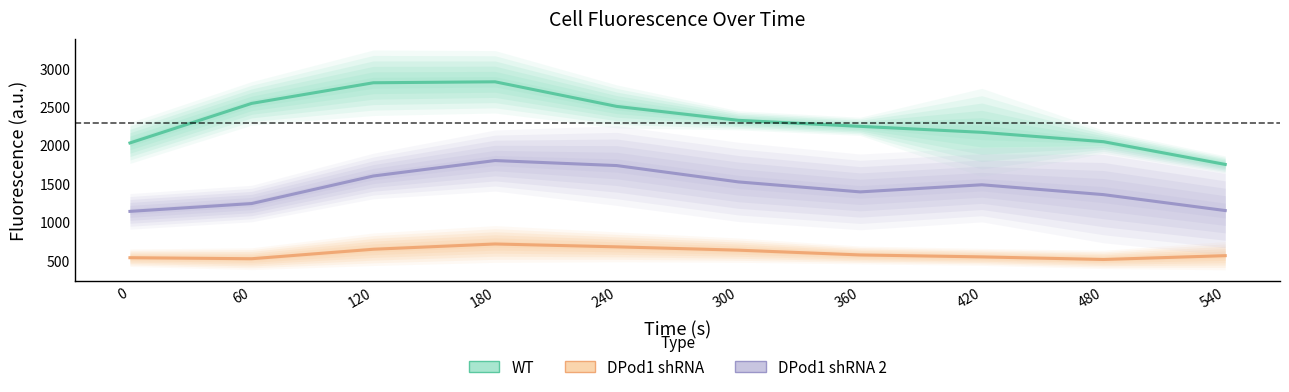

In DPod1 shRNA, how many points are higher than both neighbors (excluding endpoints)?

1